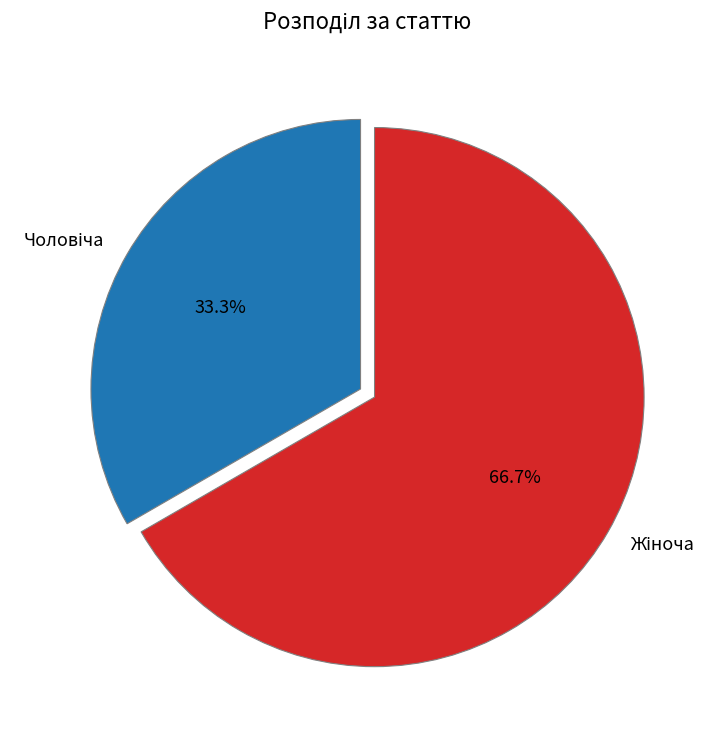

Is there any slice that represents more than half of the pie?

Yes